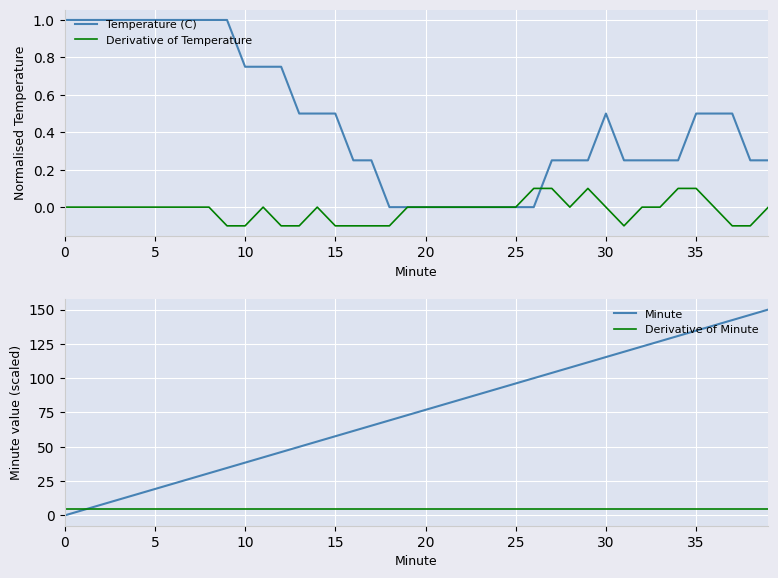

Does the chart display data point markers on the line(s)?

No